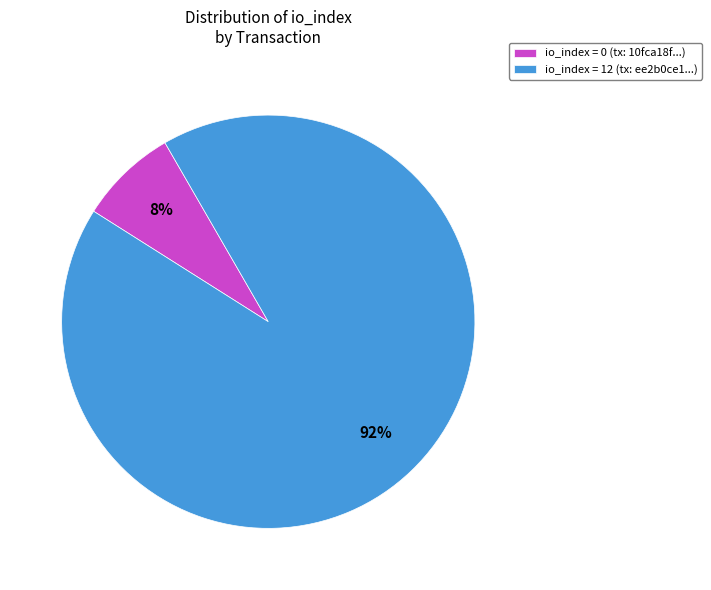

Between io_index = 0 (tx: 10fca18f...) and io_index = 12 (tx: ee2b0ce1...), which is larger?

io_index = 12 (tx: ee2b0ce1...)